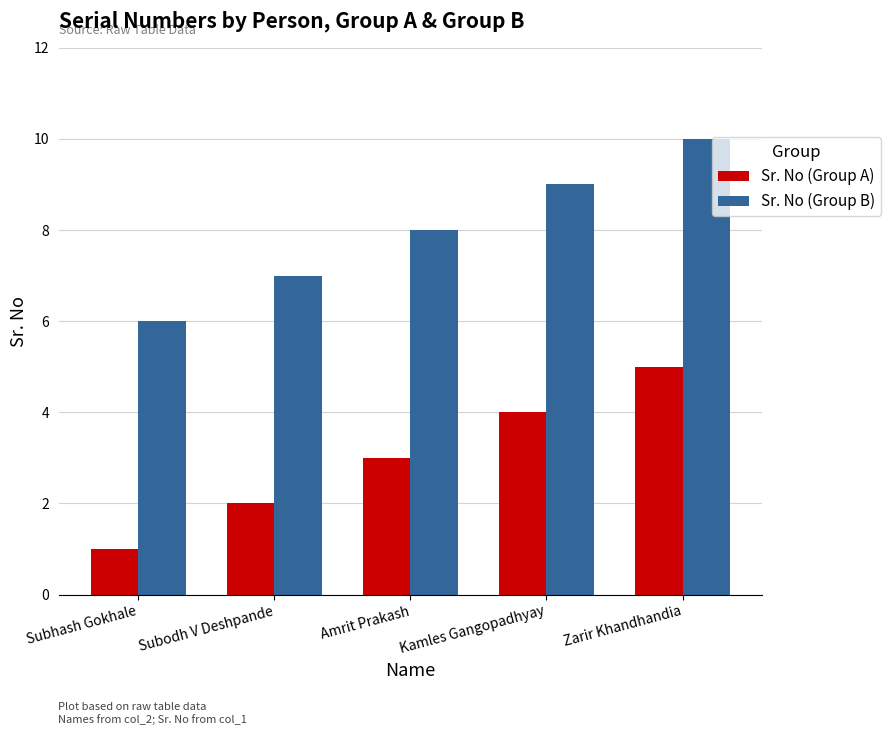

Reading right to left, what are all the values shown in this chart?

Sr. No (Group A): Zarir Khandhandia=5	Kamles Gangopadhyay=4	Amrit Prakash=3	Subodh V Deshpande=2	Subhash Gokhale=1
Sr. No (Group B): Zarir Khandhandia=10	Kamles Gangopadhyay=9	Amrit Prakash=8	Subodh V Deshpande=7	Subhash Gokhale=6